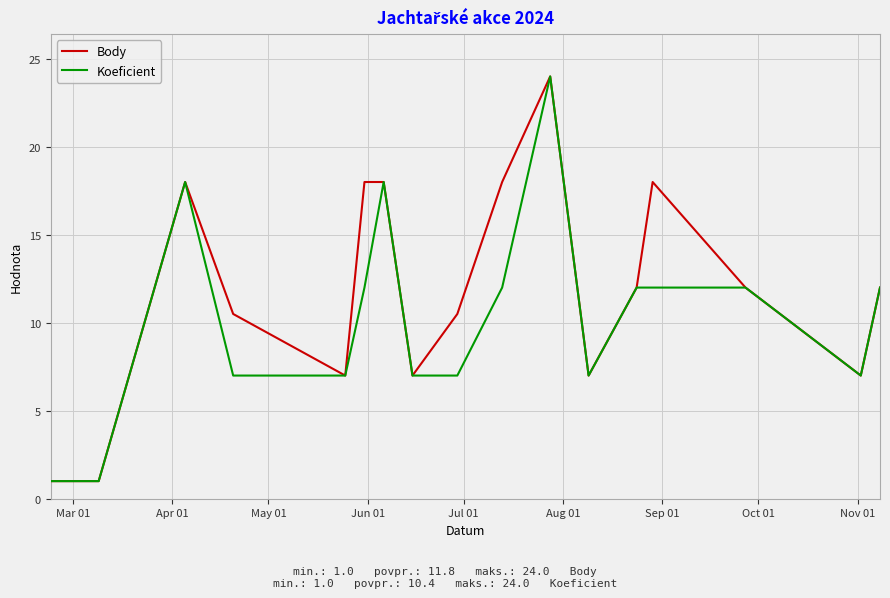

Count the Body values in the range 7 to 18.

14